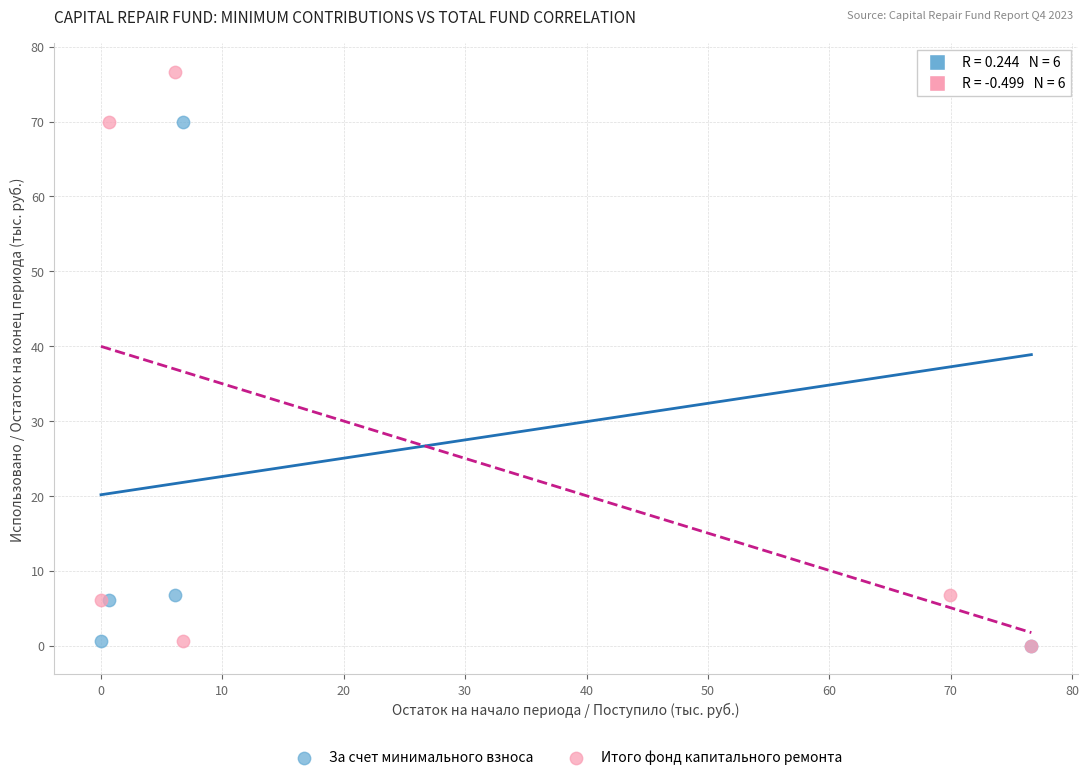

What are all the series names shown in the legend?

За счет минимального взноса, Итого фонд капитального ремонта